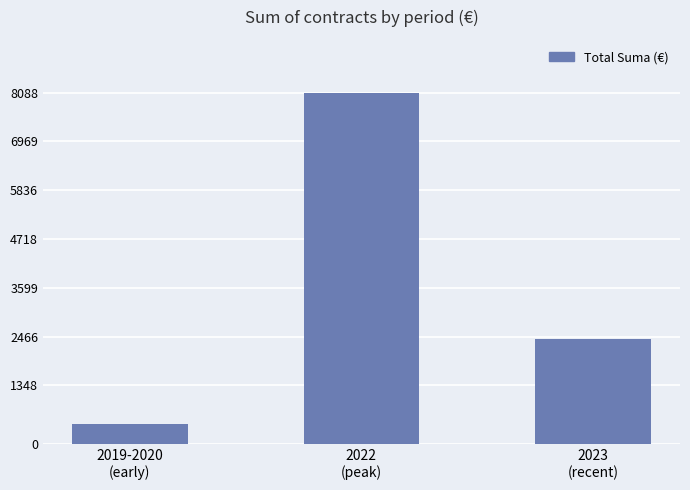

What is the label of the 1st bar from the left?

2019-2020
(early)